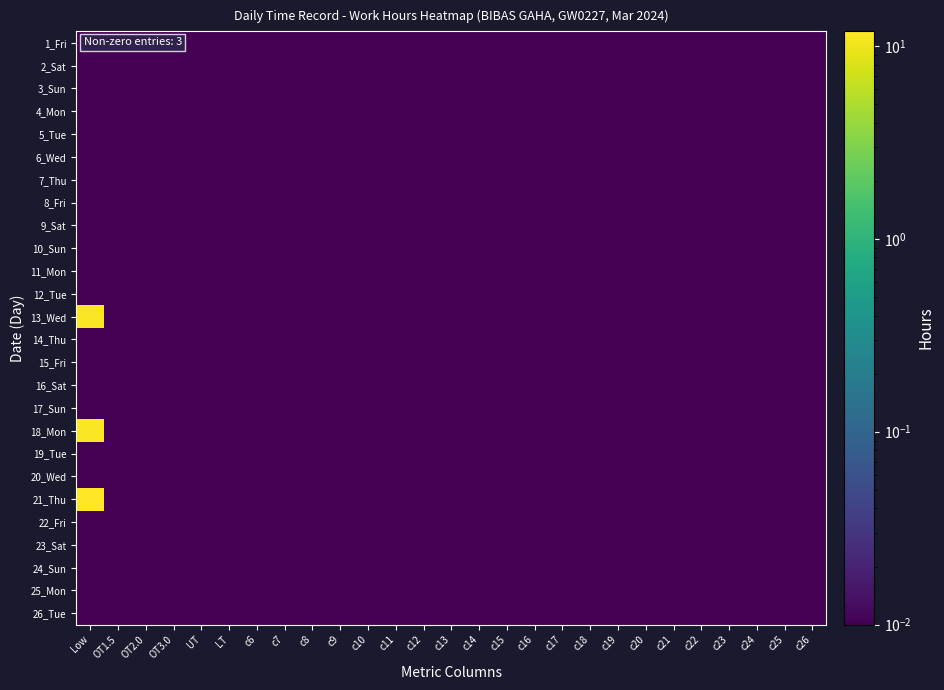

At c17, list the series in order from smallest to largest.

1_Fri, 2_Sat, 3_Sun, 4_Mon, 5_Tue, 6_Wed, 7_Thu, 8_Fri, 9_Sat, 10_Sun, 11_Mon, 12_Tue, 13_Wed, 14_Thu, 15_Fri, 16_Sat, 17_Sun, 18_Mon, 19_Tue, 20_Wed, 21_Thu, 22_Fri, 23_Sat, 24_Sun, 25_Mon, 26_Tue